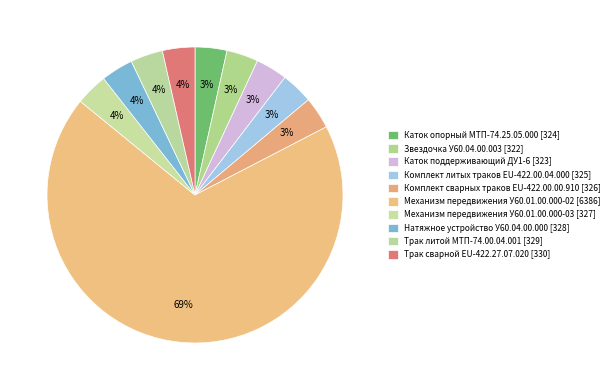

True or false: Звездочка У60.04.00.003 accounts for 3% of the total.

True